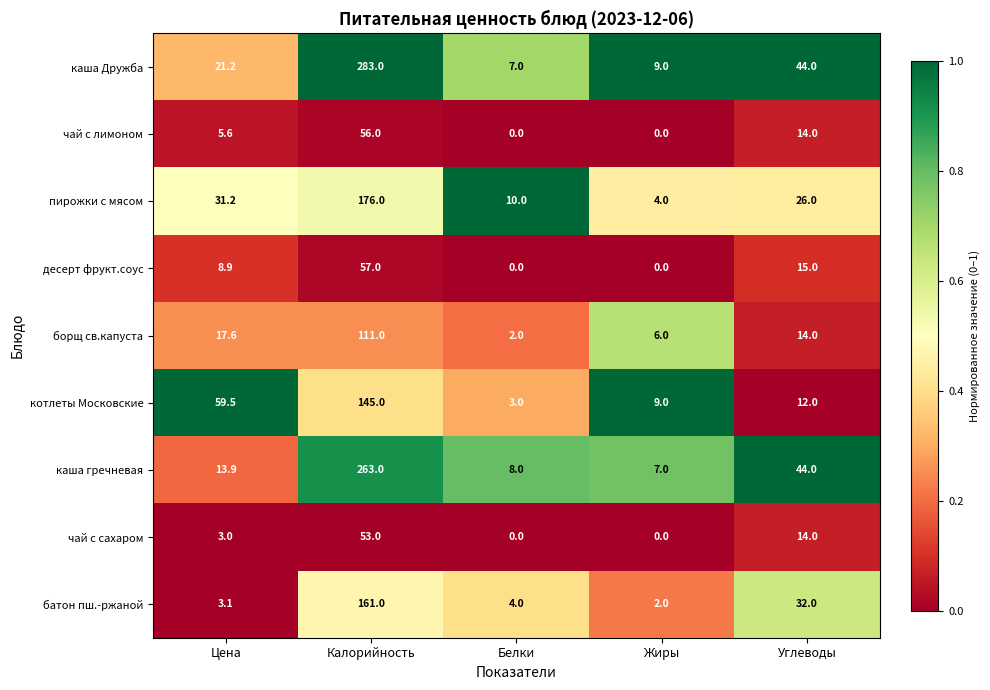

List the labels in order of котлеты Московские value, largest first.

Калорийность, Цена, Углеводы, Жиры, Белки